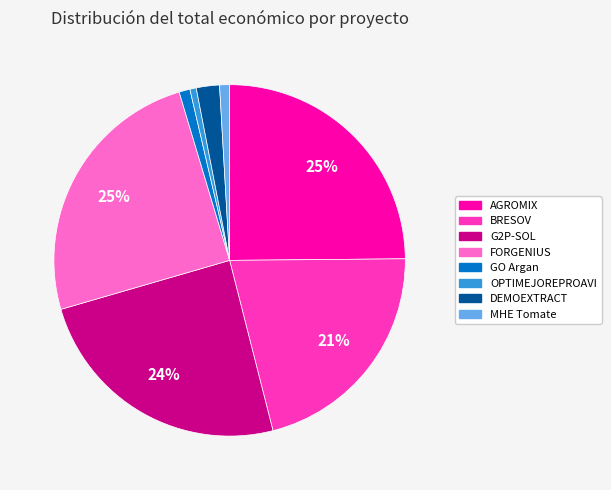

Do AGROMIX and MHE Tomate together represent more than half of the pie?

No